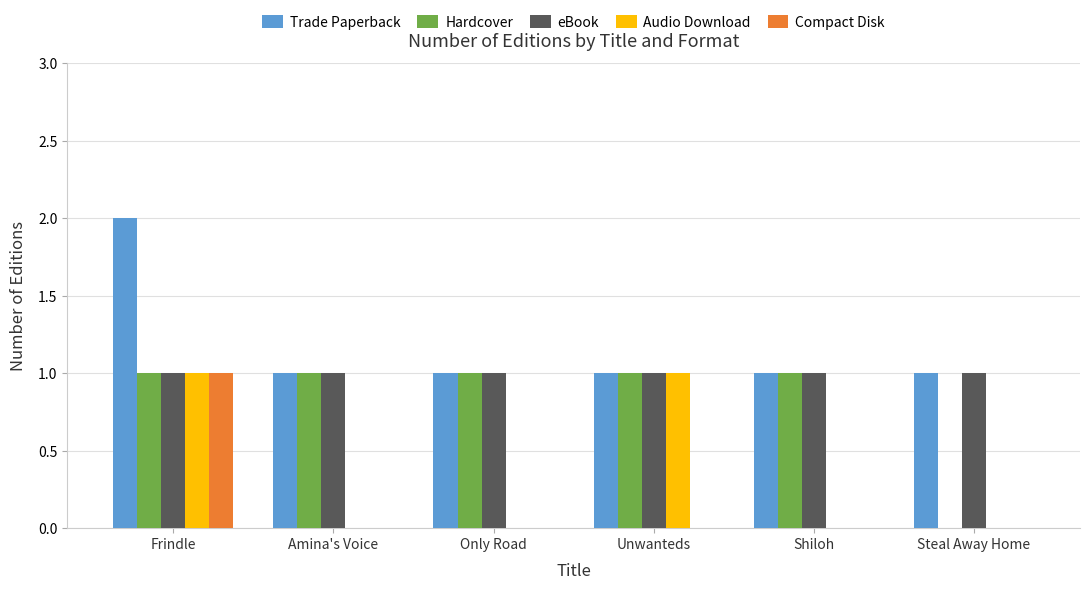

What is the sum of all eBook values?

6